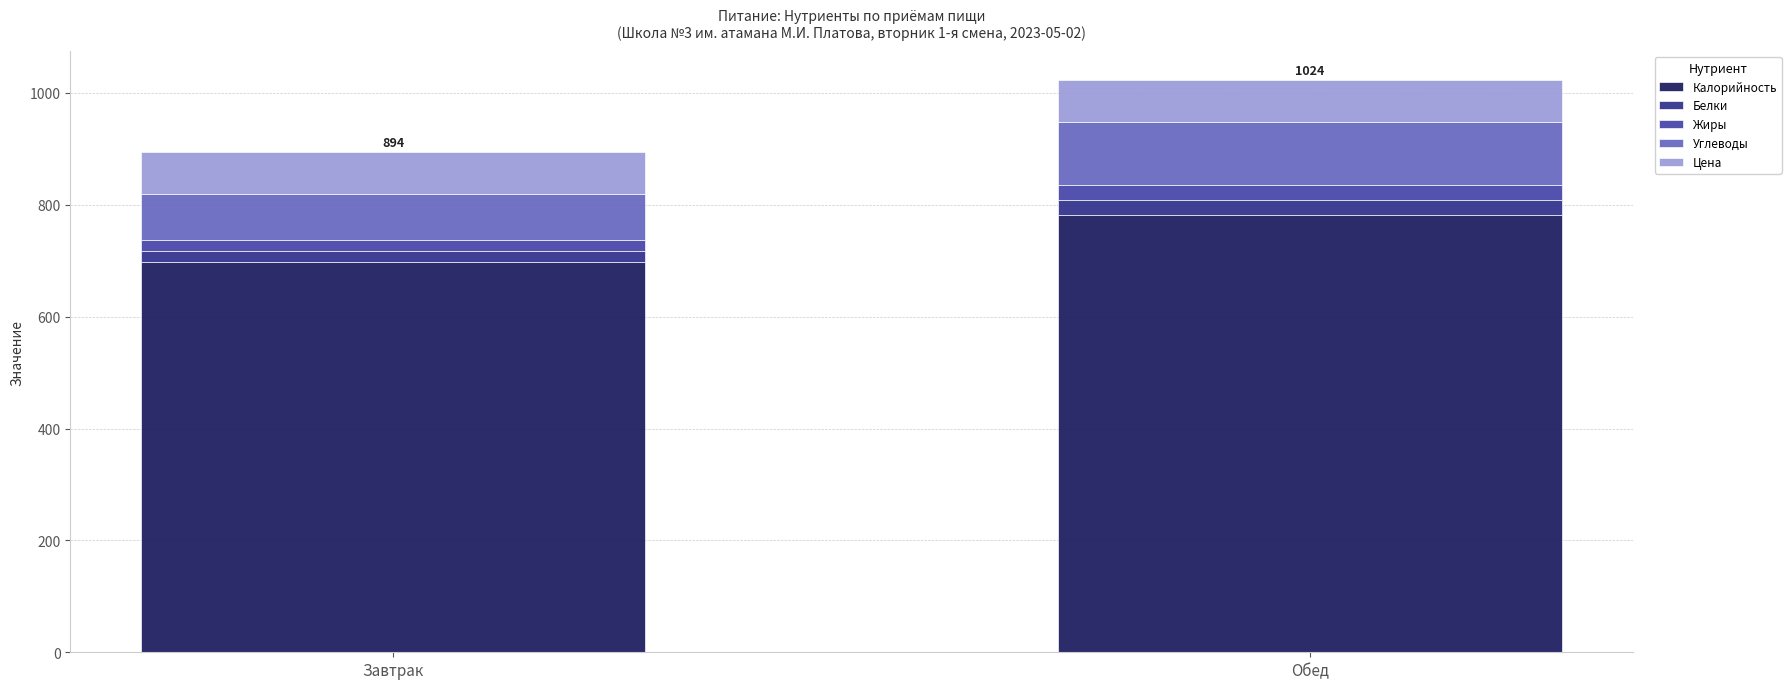

The Калорийность series shows 696.9 at Завтрак. True or false?

True